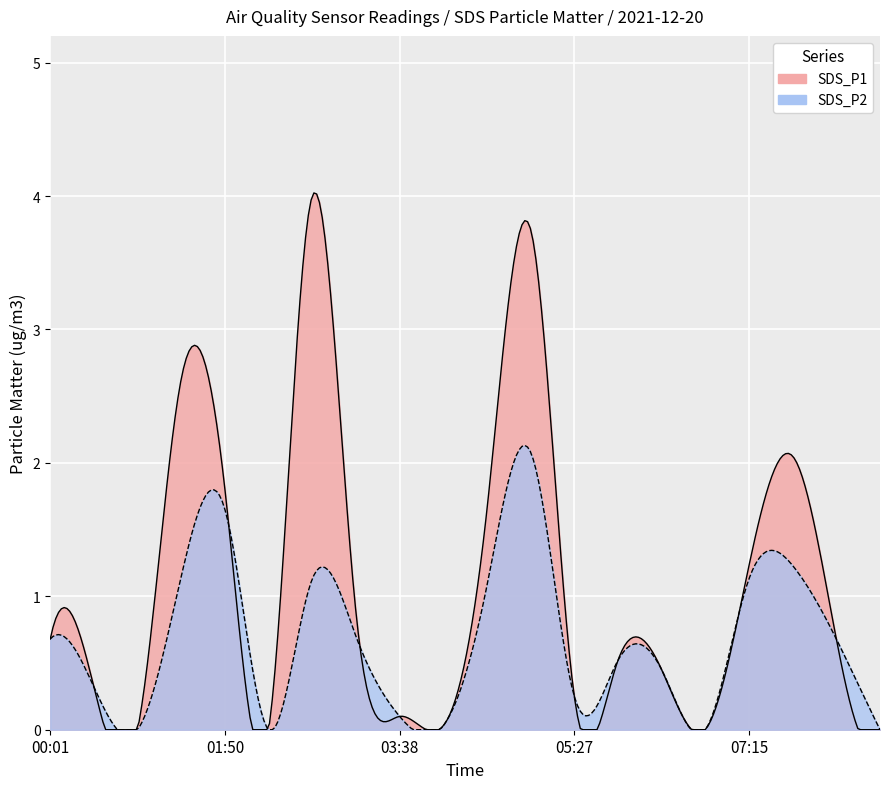

At which category is the sum across all series the highest?

05:00